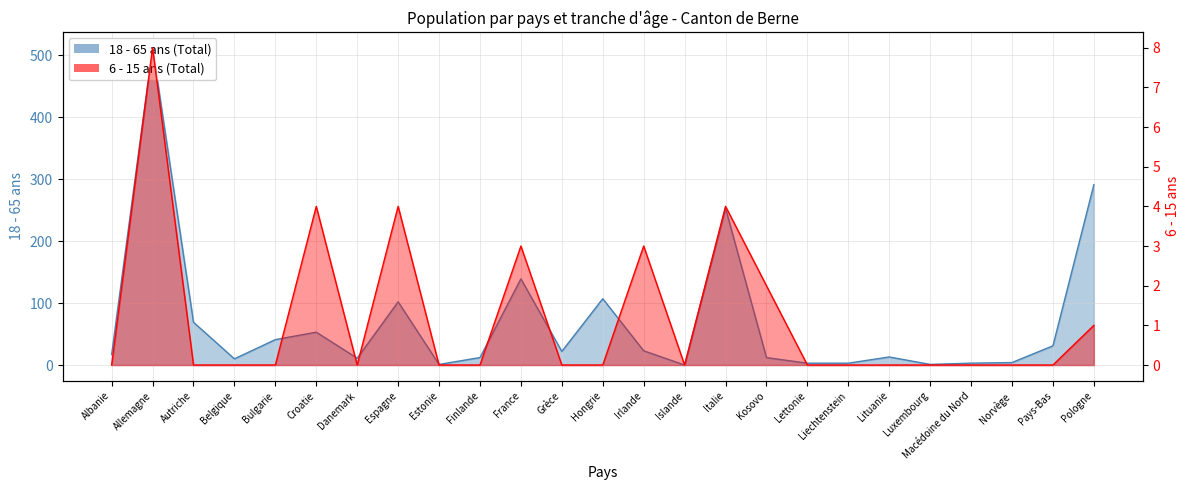

True or false: 6 - 15 ans (Total) has more than 2 points higher than both neighbors.

True